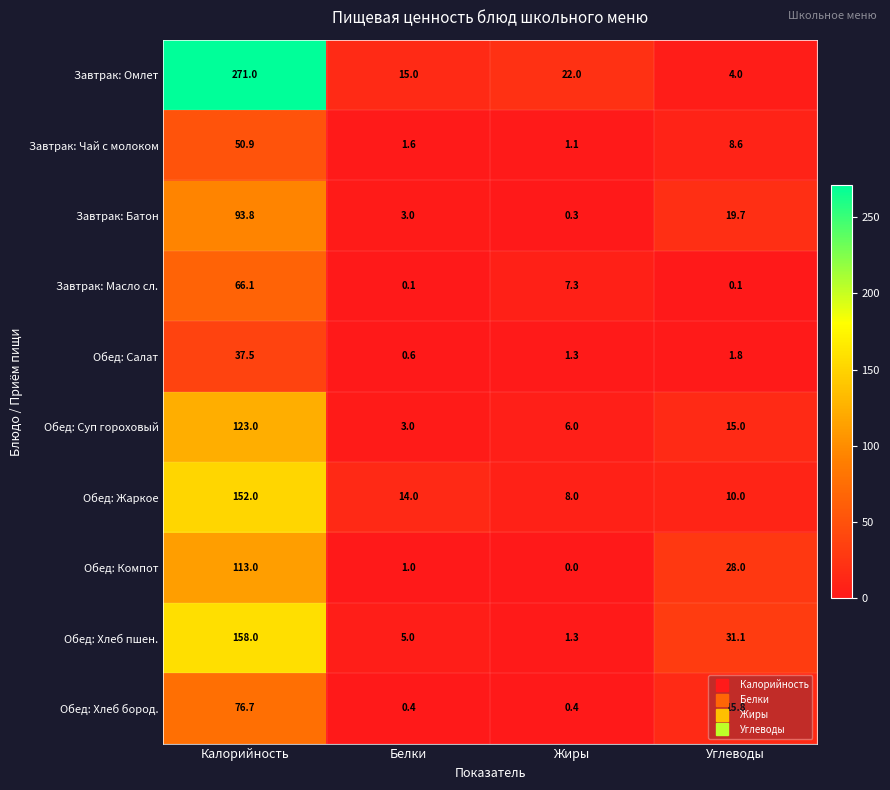

What is the approximate value of Завтрак: Омлет at Углеводы?

4.0